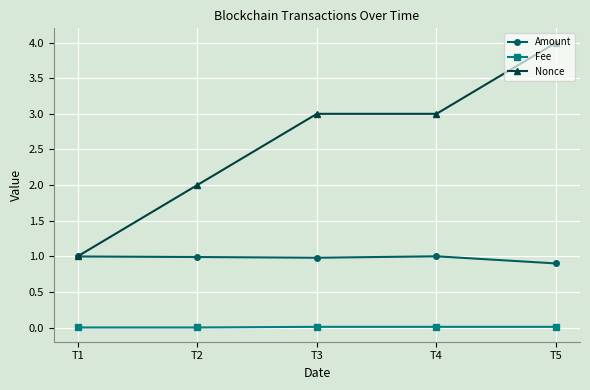

What is the sum of all Amount values?

4.9